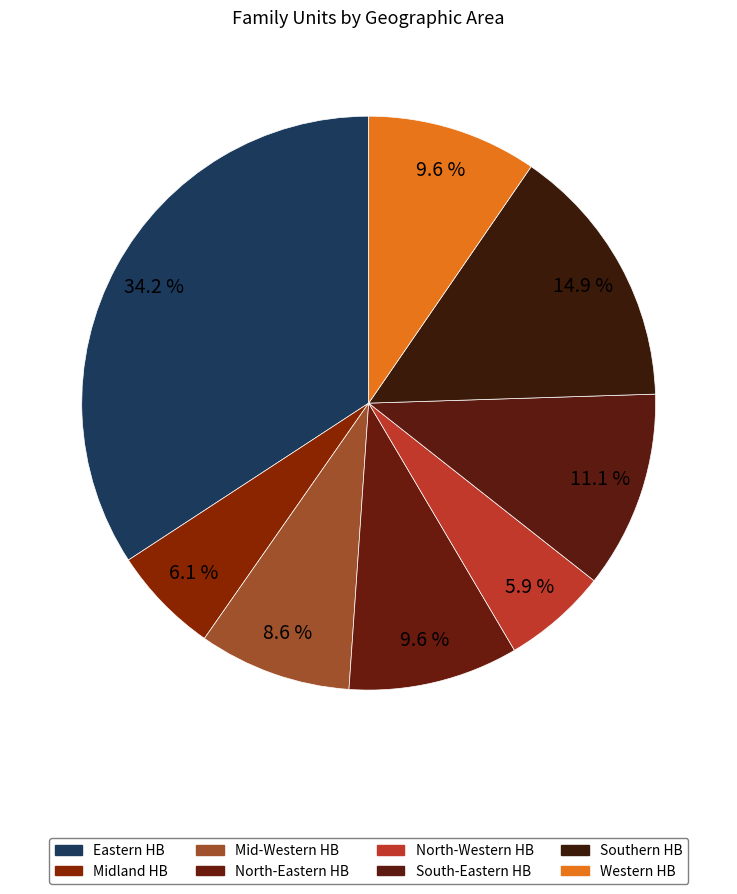

Does any single category account for the majority?

No